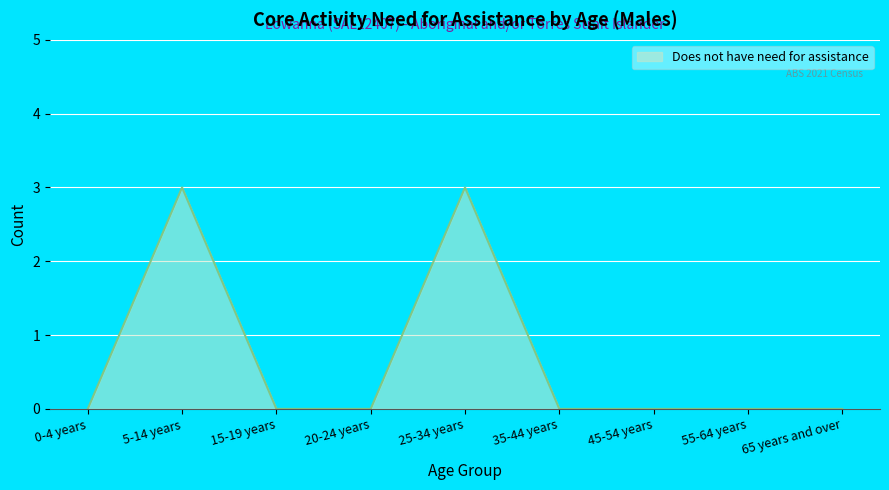

True or false: the data shows 3 at 5-14 years.

True